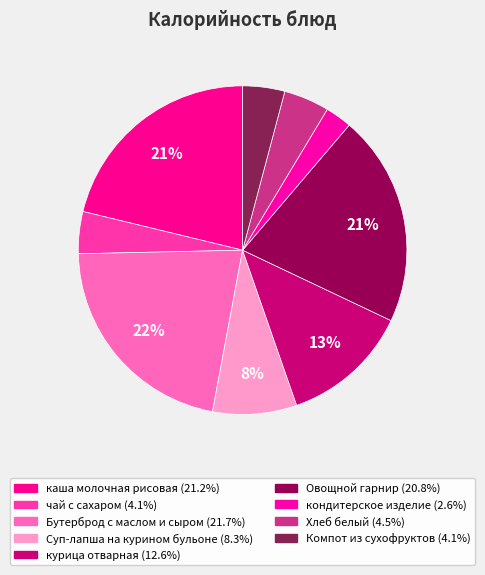

How many slices are in this pie chart?

9